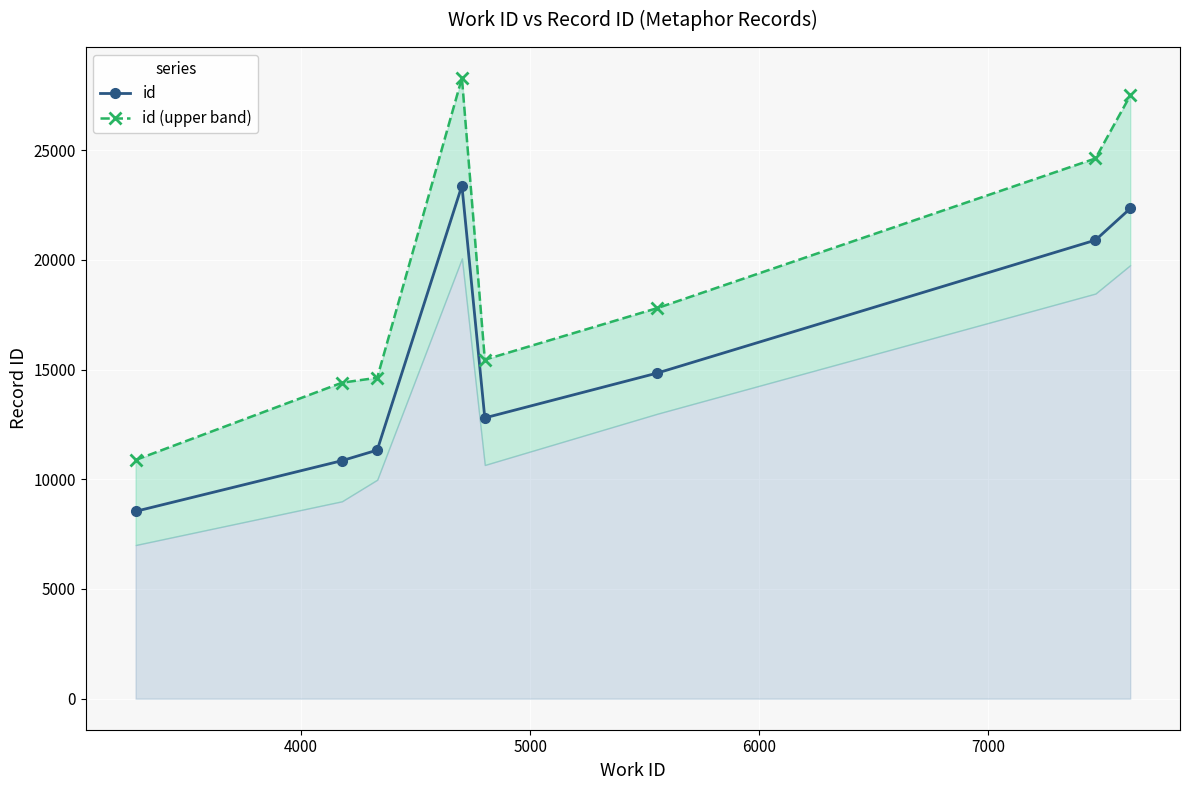

What is the lowest value of the id series?

8537